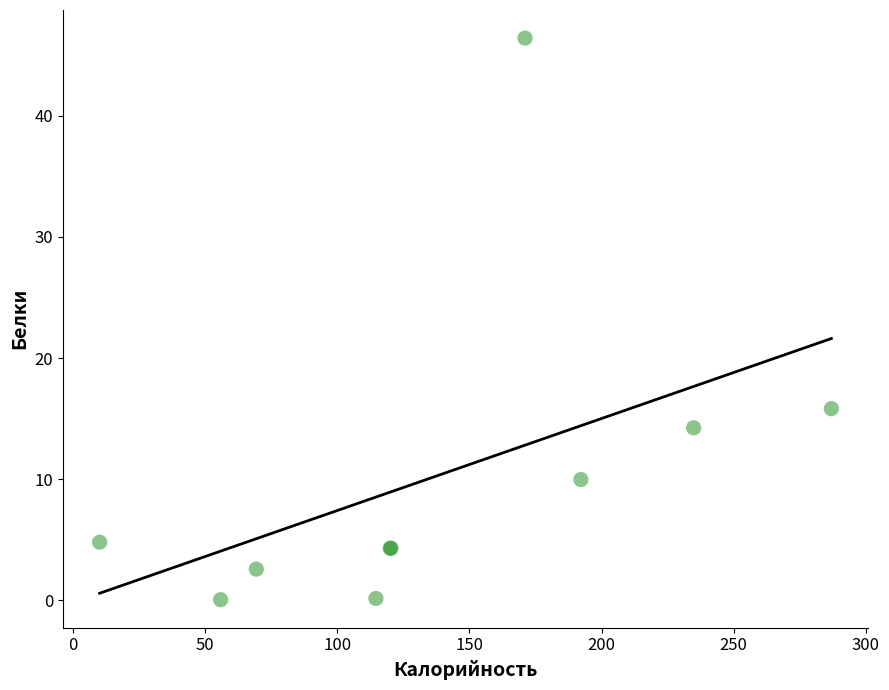

What Y value in the scatter plot is closest to 23?

15.8